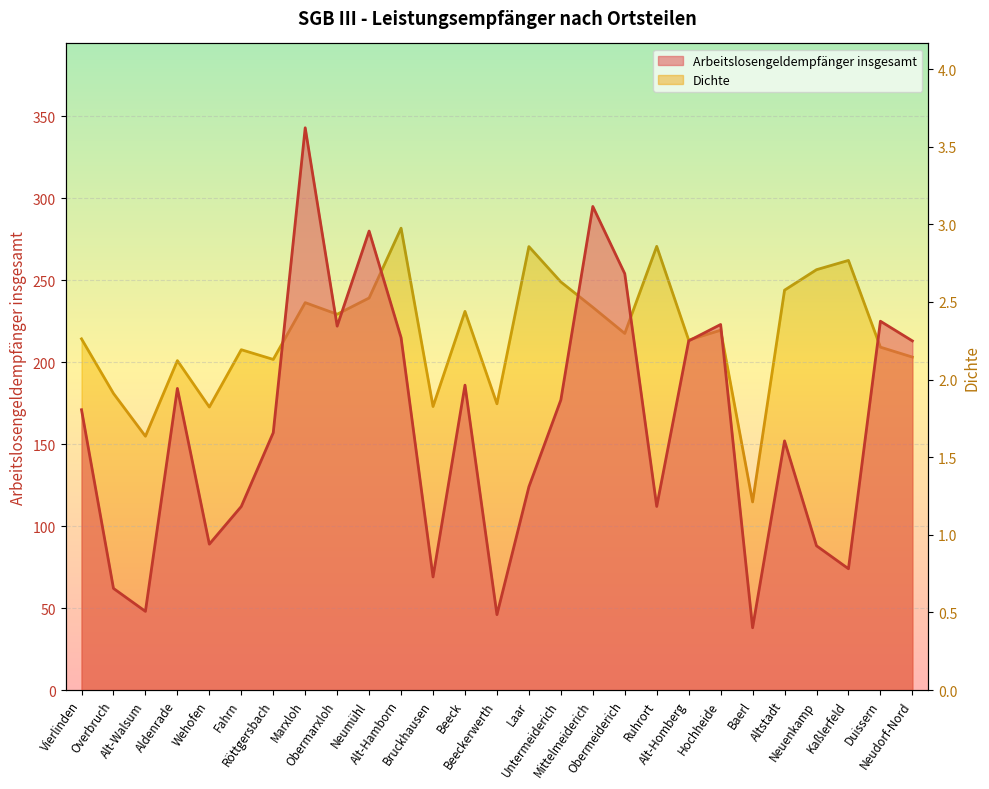

True or false: Dichte has more than 2 interior local peaks.

True